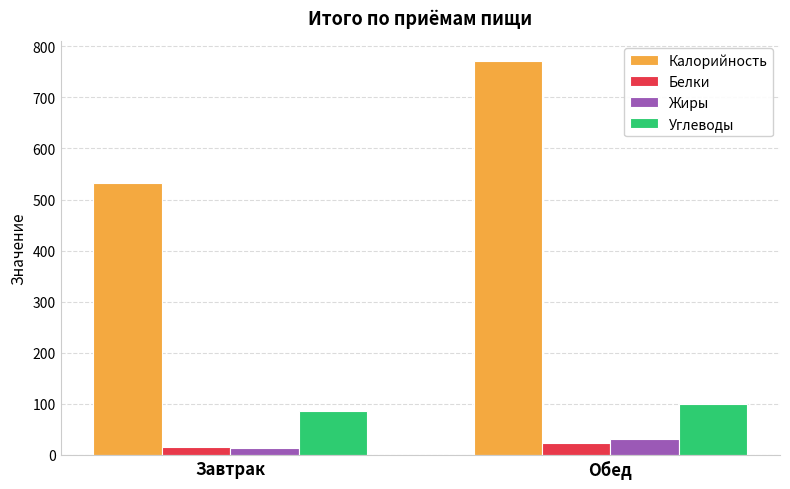

What is the value of the Жиры bar at the 2nd from the left?

31.1